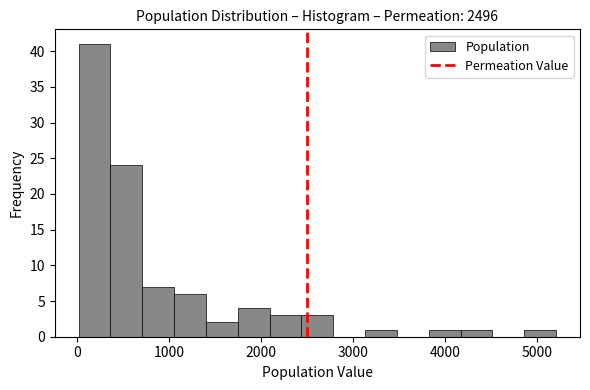

Read against the x-axis, roughly where is the centre of the tallest bar?

200